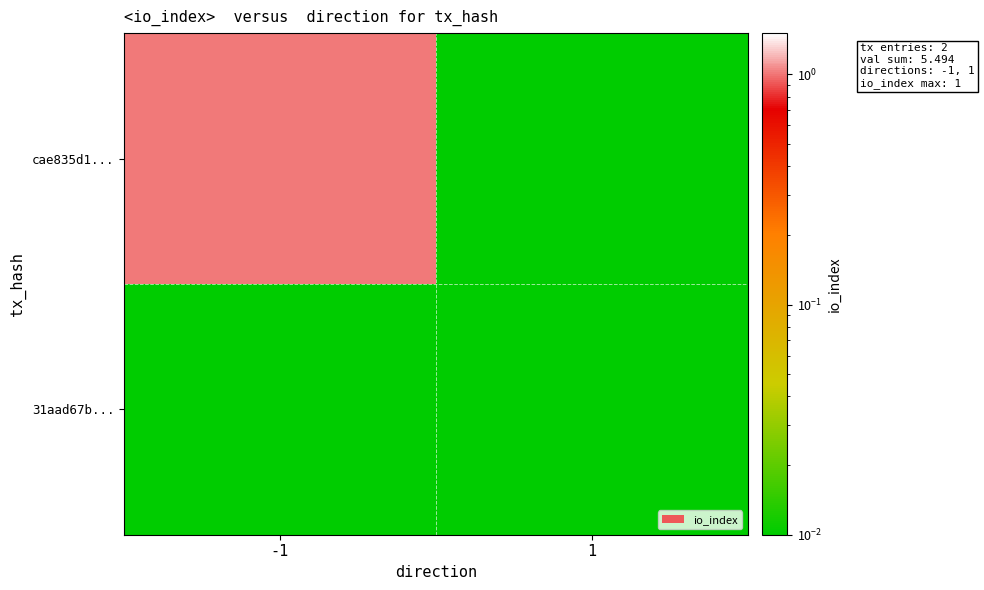

At -1, list the series in order from smallest to largest.

31aad67b..., cae835d1...